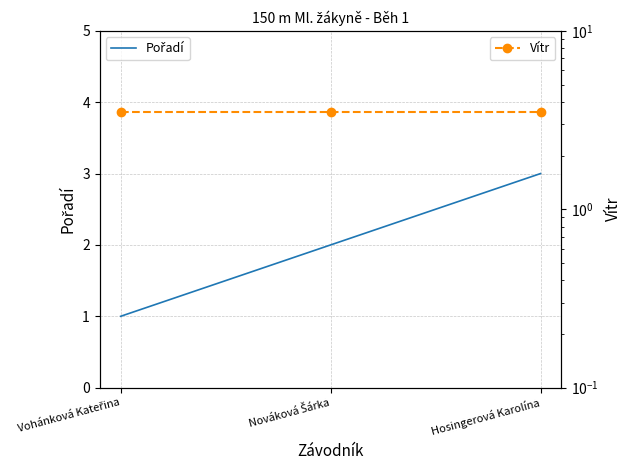

Where does the Pořadí series first go above 2?

Hosingerová Karolína